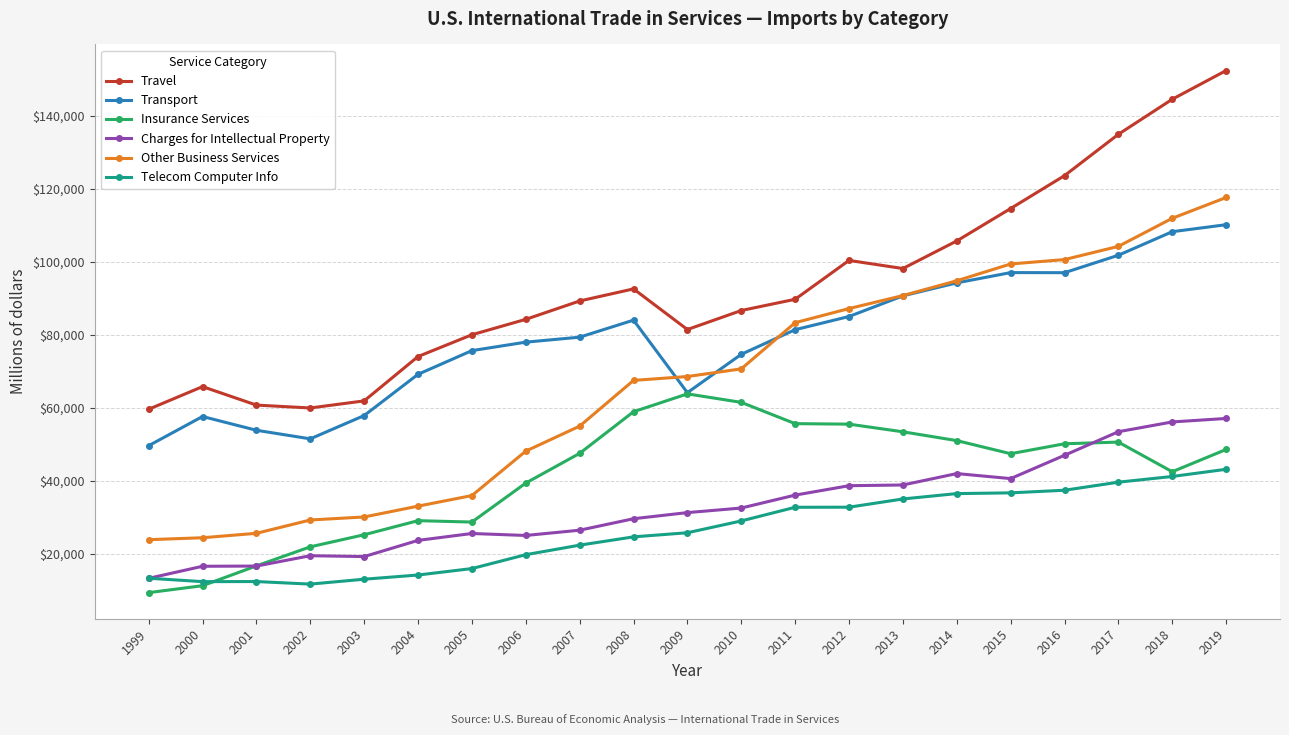

Which series has the largest total across all categories?

Travel